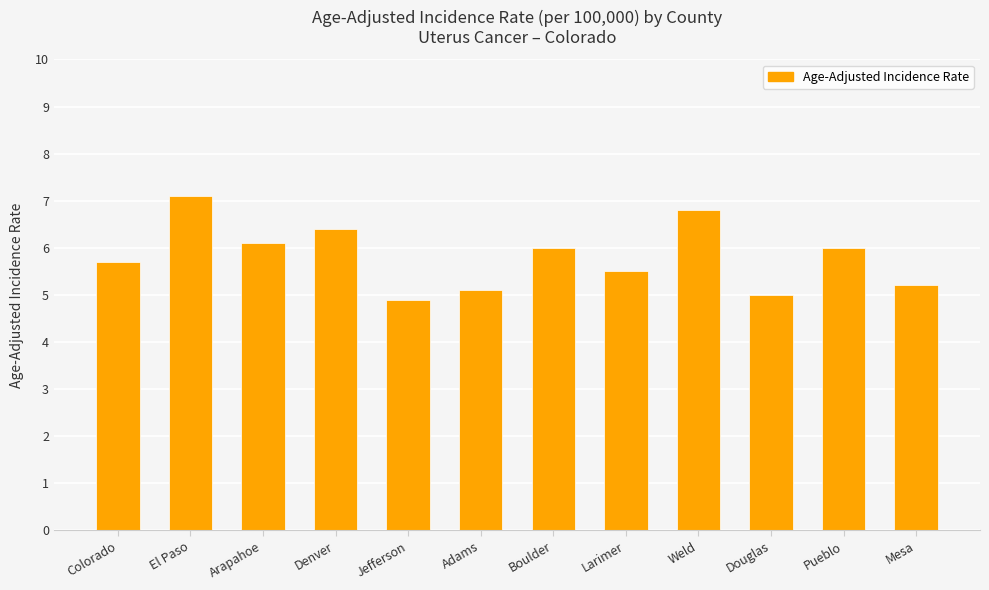

Read the value at Weld.

6.8